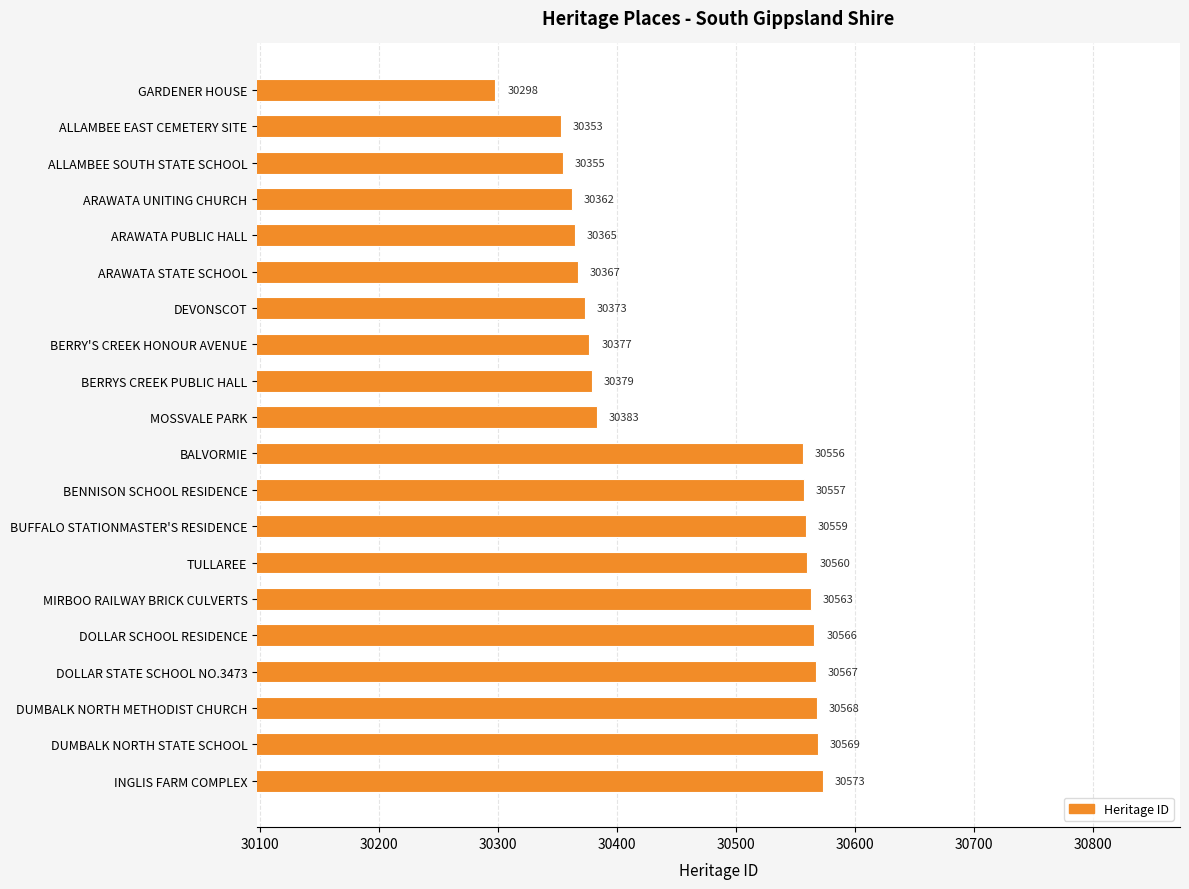

List the labels in order of value, largest first.

INGLIS FARM COMPLEX, DUMBALK NORTH STATE SCHOOL, DUMBALK NORTH METHODIST CHURCH, DOLLAR STATE SCHOOL NO.3473, DOLLAR SCHOOL RESIDENCE, MIRBOO RAILWAY BRICK CULVERTS, TULLAREE, BUFFALO STATIONMASTER'S RESIDENCE, BENNISON SCHOOL RESIDENCE, BALVORMIE, MOSSVALE PARK, BERRYS CREEK PUBLIC HALL, BERRY'S CREEK HONOUR AVENUE, DEVONSCOT, ARAWATA STATE SCHOOL, ARAWATA PUBLIC HALL, ARAWATA UNITING CHURCH, ALLAMBEE SOUTH STATE SCHOOL, ALLAMBEE EAST CEMETERY SITE, GARDENER HOUSE